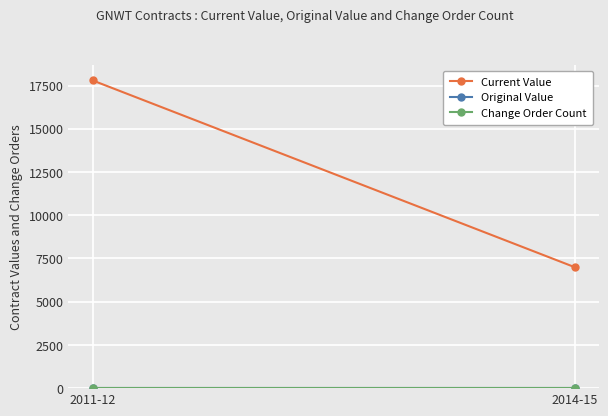

What is the value of the Change Order Count point at the 1st from the left?

1